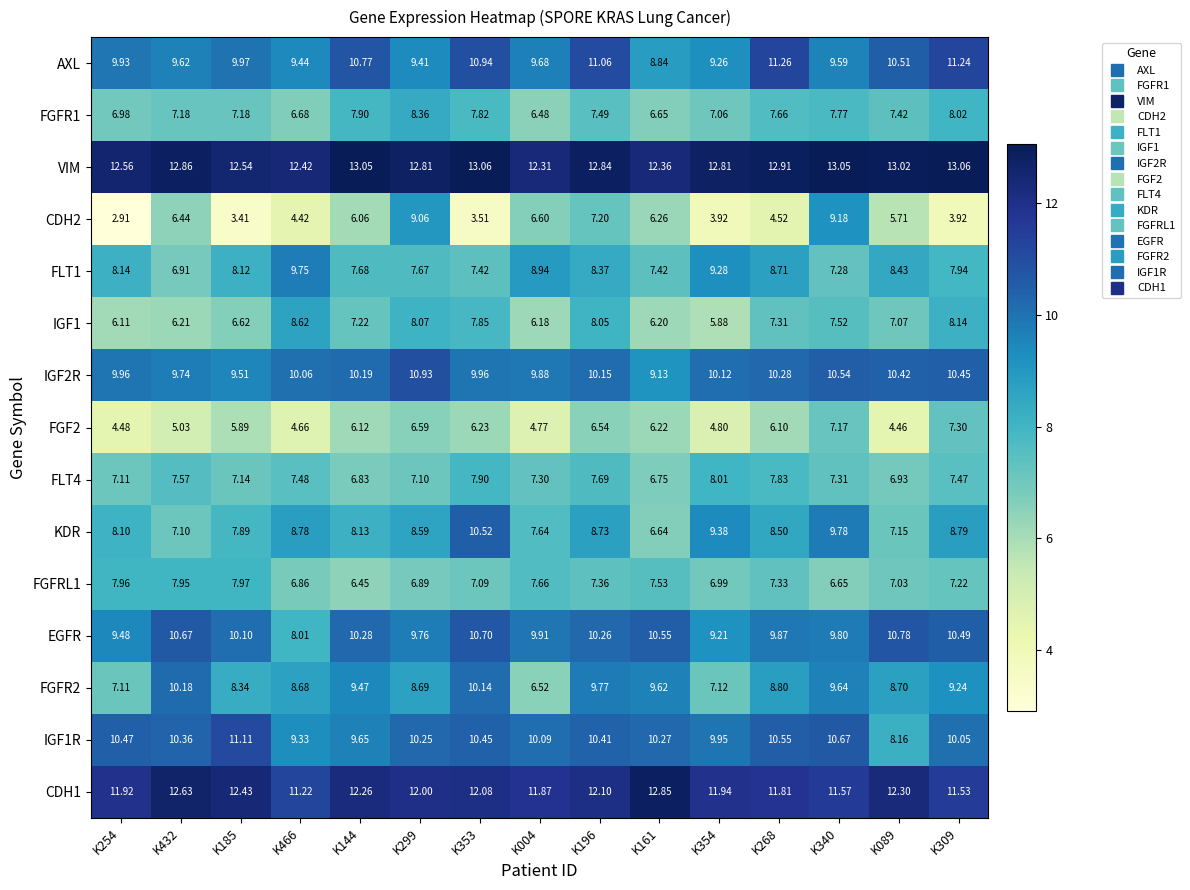

Is the value of FGFR2 at K354 greater than the value of VIM at K466?

No